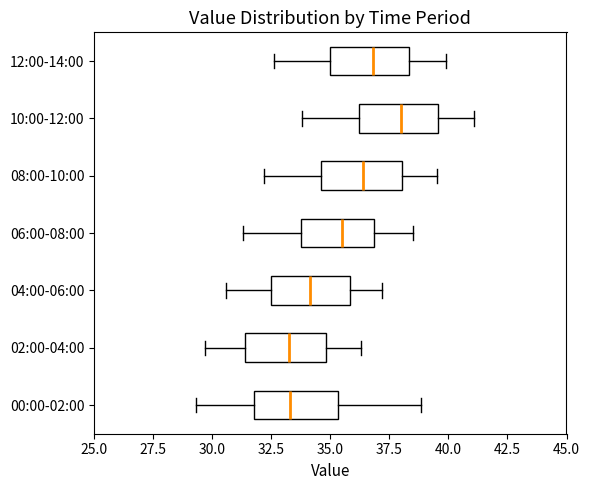

Where does the median line of the box for 02:00-04:00 sit on the x-axis? The values are not printed on the chart, so give them approximately, as read against the axis.

33.5